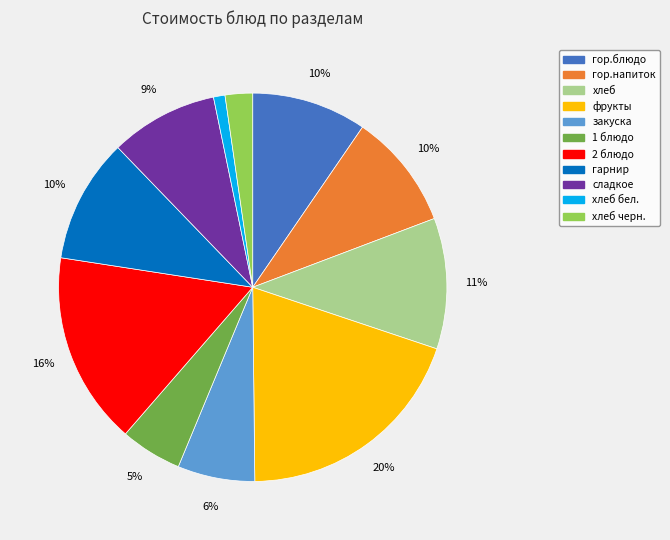

To the nearest percent, what portion does 1 блюдо represent?

5%